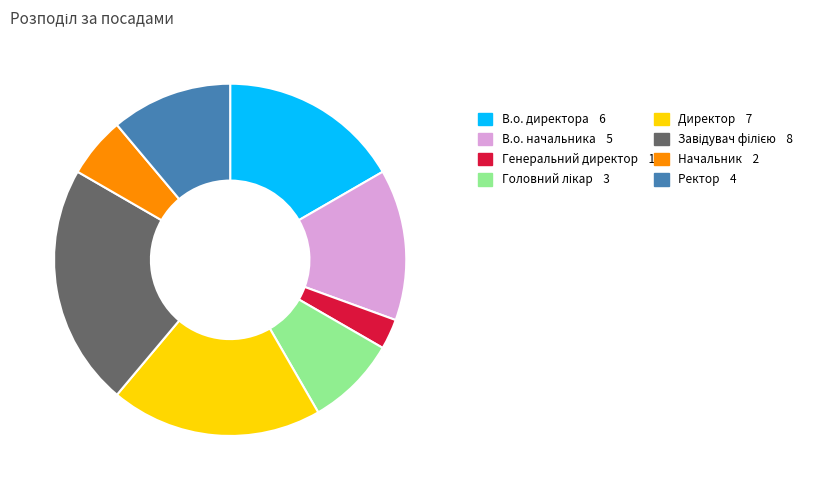

Count the number of slices in the pie.

8